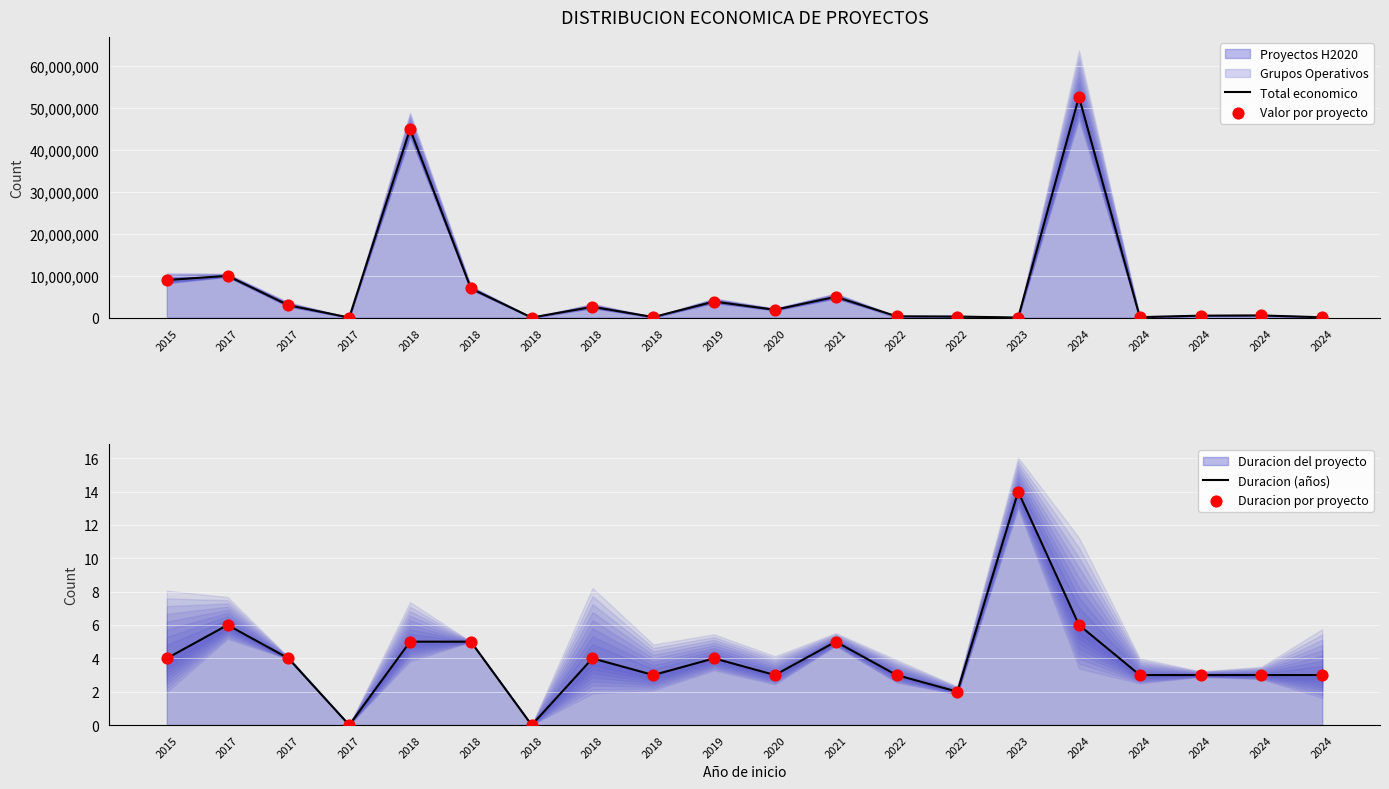

At which category is the sum across all series the highest?

2024